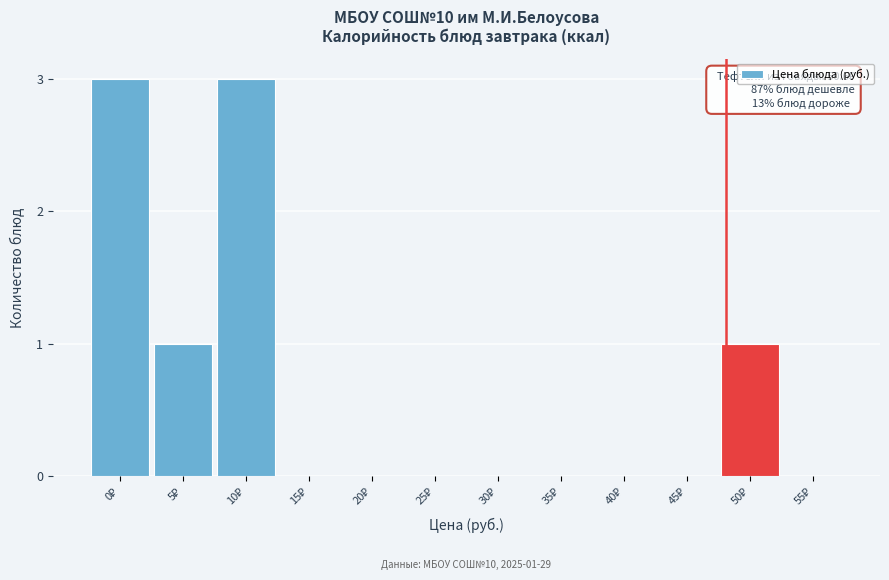

What is the greatest value displayed?

3